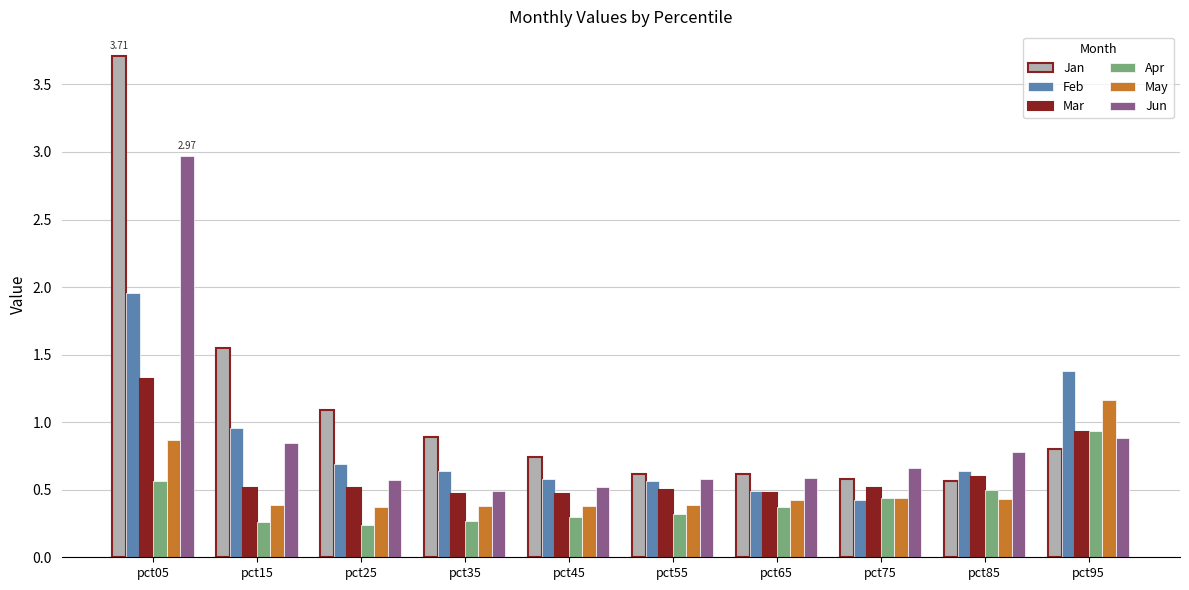

How many bars are there in each group?

6